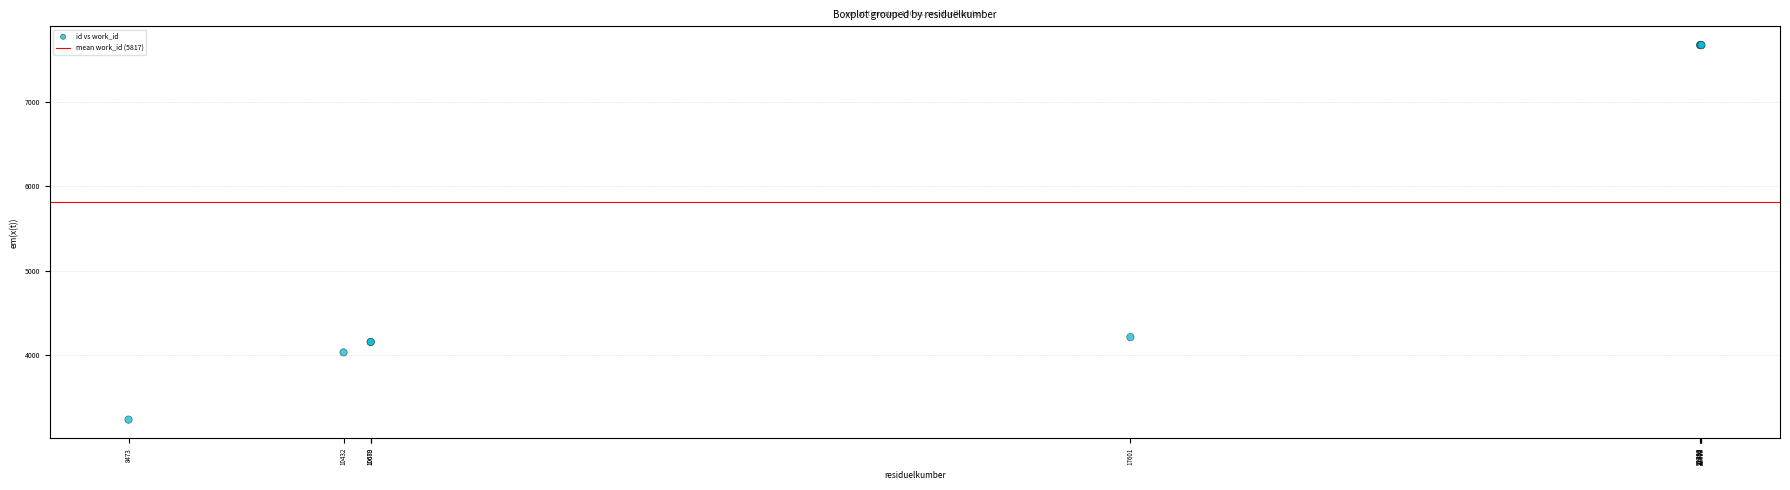

What Y value in the scatter plot is closest to 5454?

4208